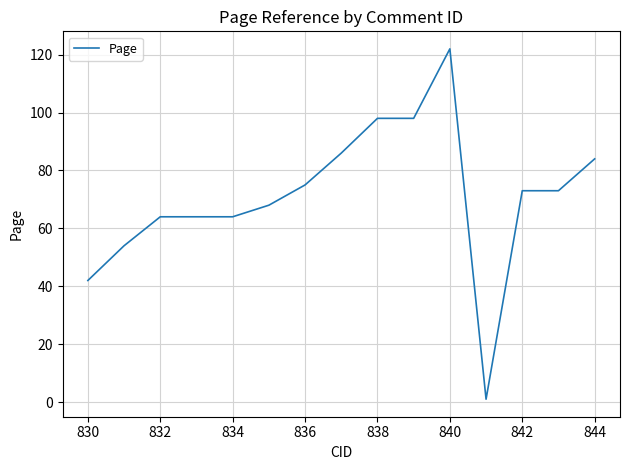

What is the maximum value shown in the chart?

122